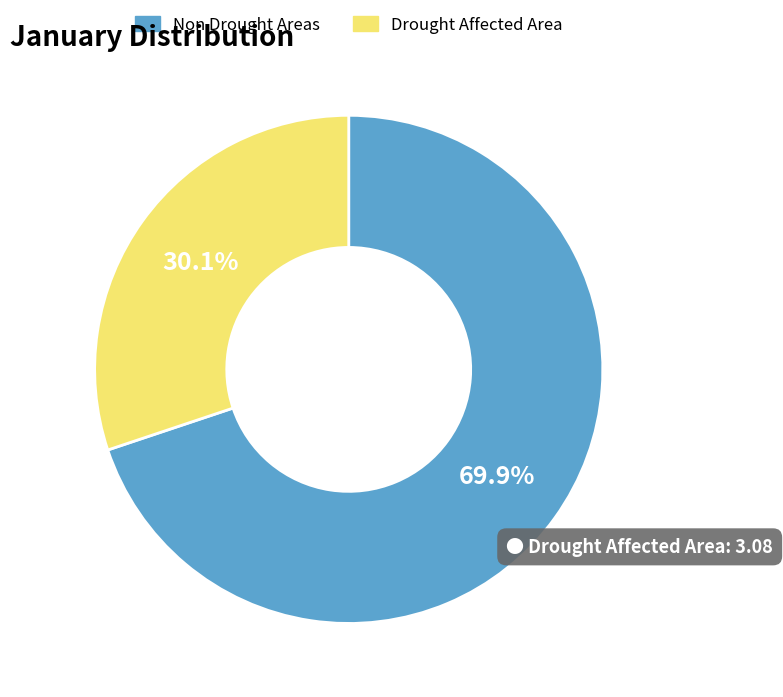

Does any single category account for the majority?

Yes